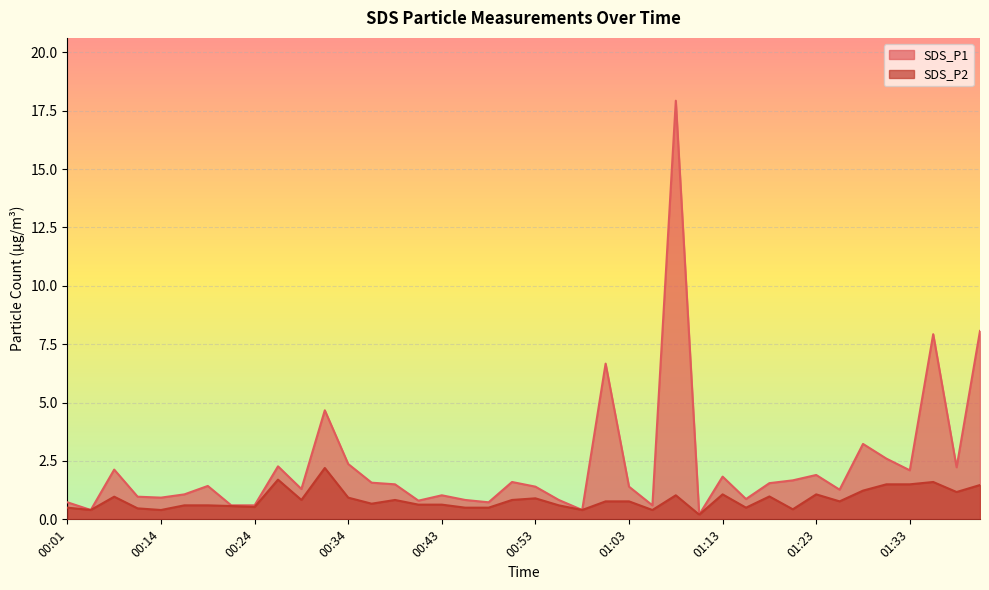

Reading left to right, extract all data points from this chart.

SDS_P1: 00:01=0.7	00:03=0.4	00:06=2.1	00:08=1.0	00:14=0.9	00:16=1.1	00:19=1.4	00:21=0.6	00:24=0.6	00:26=2.3	00:29=1.3	00:31=4.7	00:34=2.4	00:36=1.6	00:38=1.5	00:41=0.8	00:43=1.0	00:46=0.8	00:48=0.7	00:51=1.6	00:53=1.4	00:56=0.8	00:58=0.4	01:01=6.7	01:03=1.4	01:05=0.6	01:08=17.9	01:10=0.2	01:13=1.8	01:15=0.9	01:18=1.6	01:20=1.7	01:23=1.9	01:25=1.3	01:28=3.2	01:30=2.6	01:33=2.1	01:35=7.9	01:38=2.2	01:40=8.1
SDS_P2: 00:01=0.5	00:03=0.4	00:06=1.0	00:08=0.5	00:14=0.4	00:16=0.6	00:19=0.6	00:21=0.6	00:24=0.5	00:26=1.7	00:29=0.8	00:31=2.2	00:34=0.9	00:36=0.7	00:38=0.8	00:41=0.6	00:43=0.6	00:46=0.5	00:48=0.5	00:51=0.8	00:53=0.9	00:56=0.6	00:58=0.4	01:01=0.8	01:03=0.8	01:05=0.4	01:08=1.0	01:10=0.2	01:13=1.1	01:15=0.5	01:18=1.0	01:20=0.4	01:23=1.1	01:25=0.8	01:28=1.2	01:30=1.5	01:33=1.5	01:35=1.6	01:38=1.2	01:40=1.5